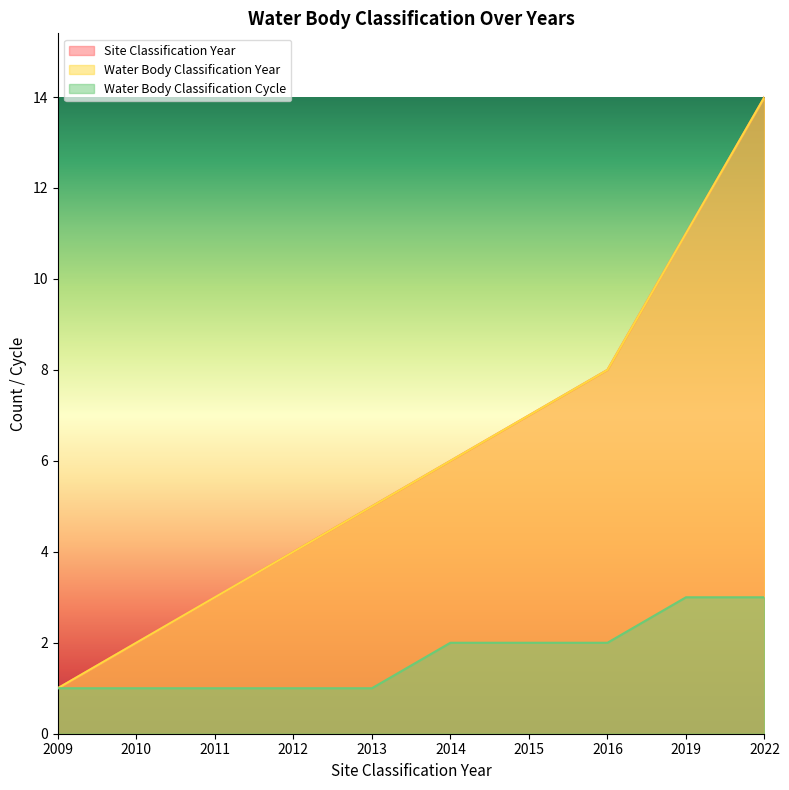

Reading left to right, what are all the values shown in this chart?

Site Classification Year: 1	2	3	4	5	6	7	8	11	14
Water Body Classification Year: 1	2	3	4	5	6	7	8	11	14
Water Body Classification Cycle: 1	1	1	1	1	2	2	2	3	3